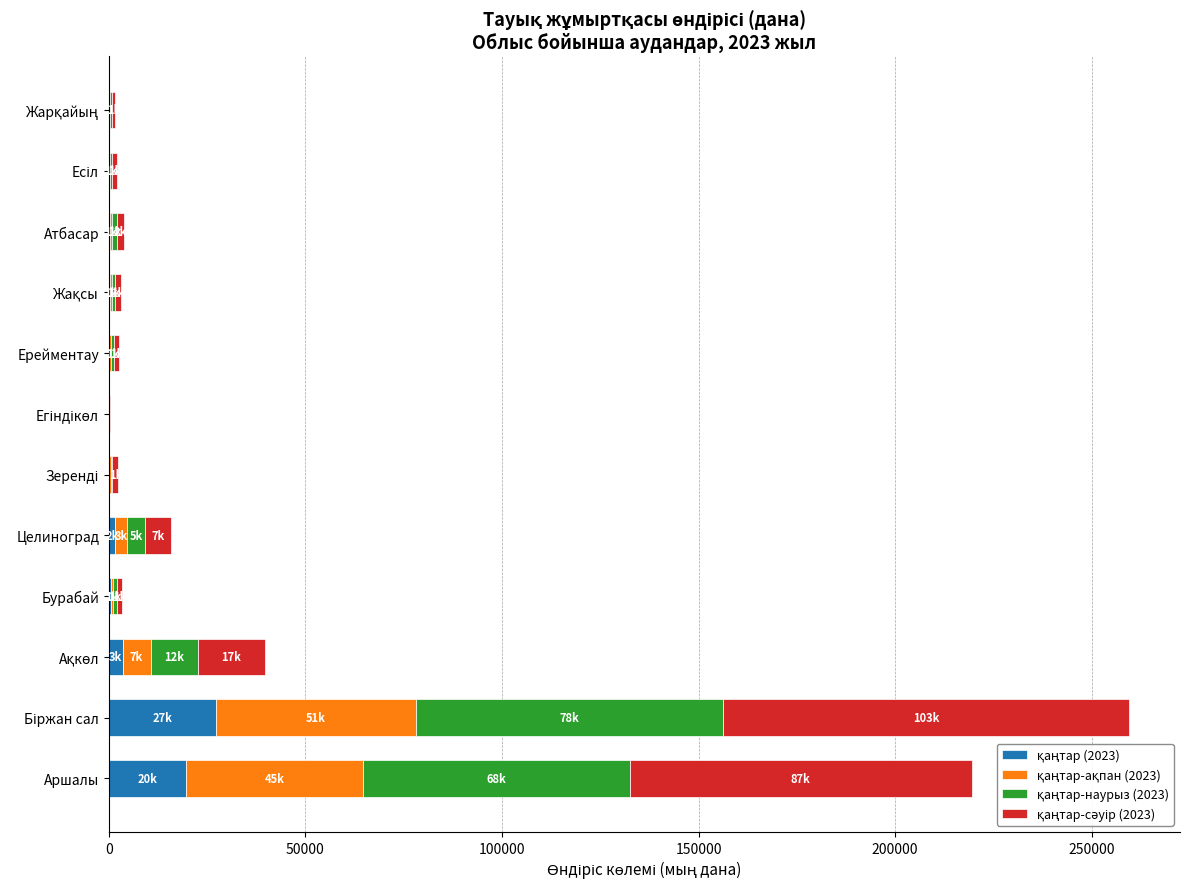

How many distinct data groups are displayed?

4